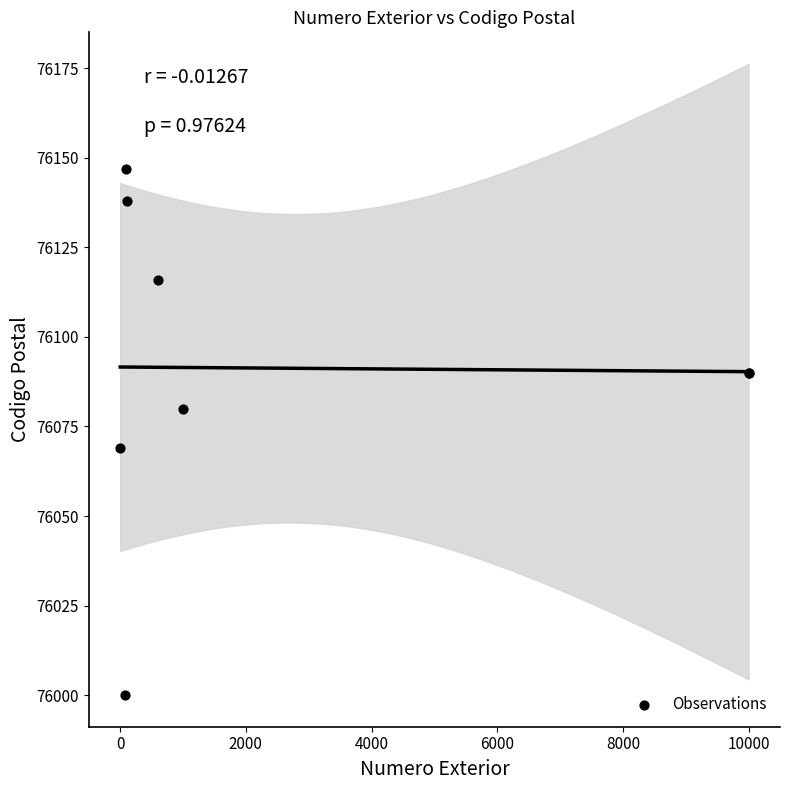

What Y value in the scatter plot is closest to 76073?

76069